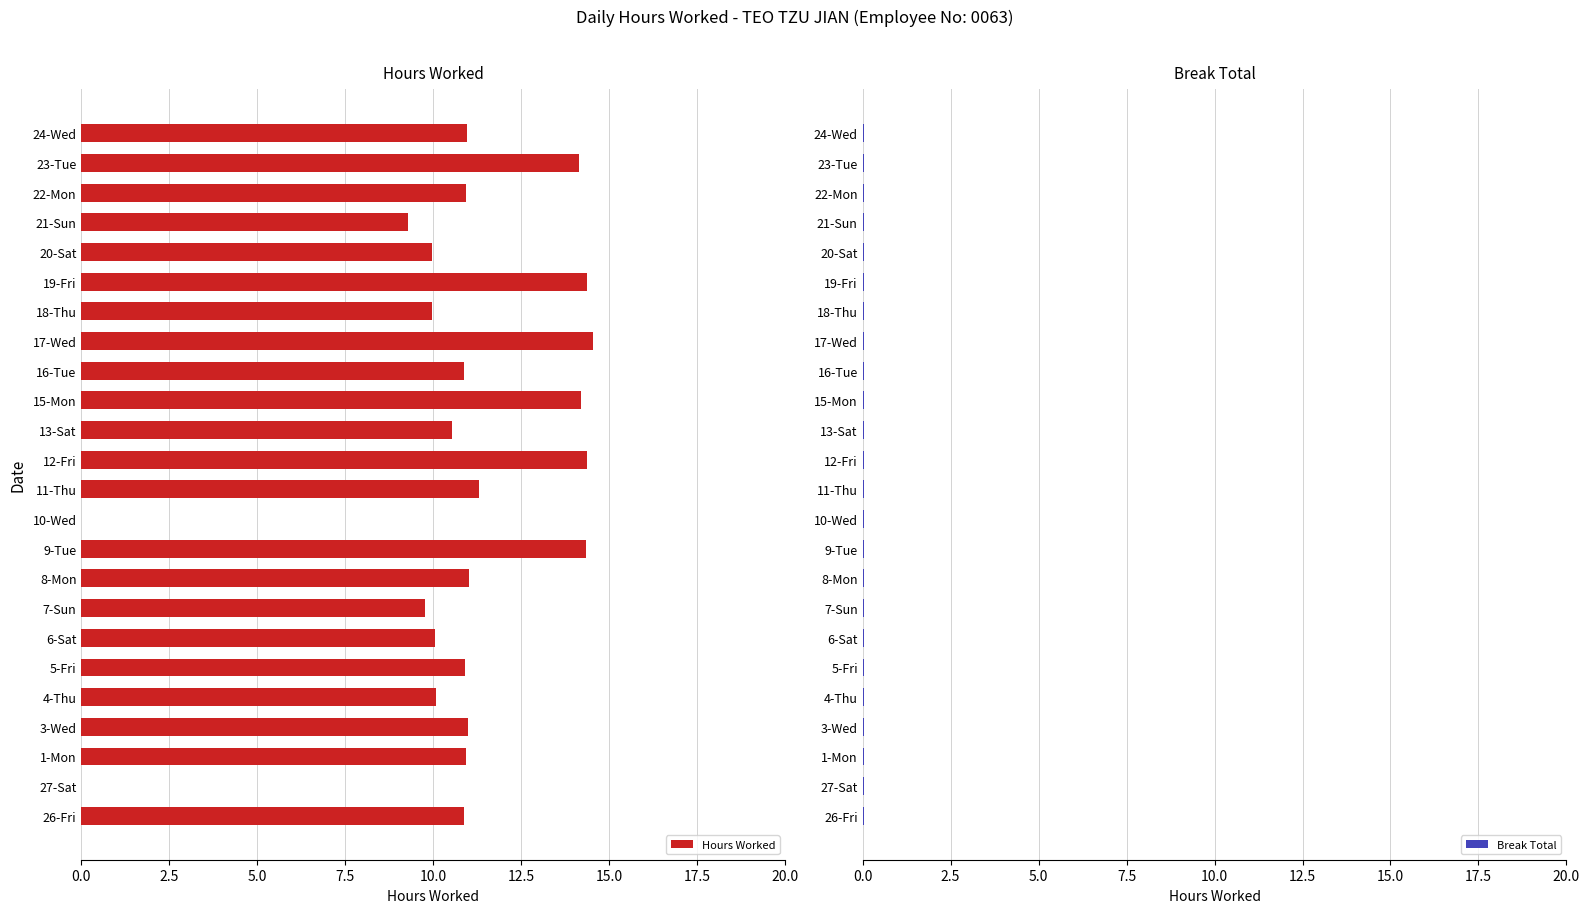

What is the sum of all Hours Worked values?

254.3